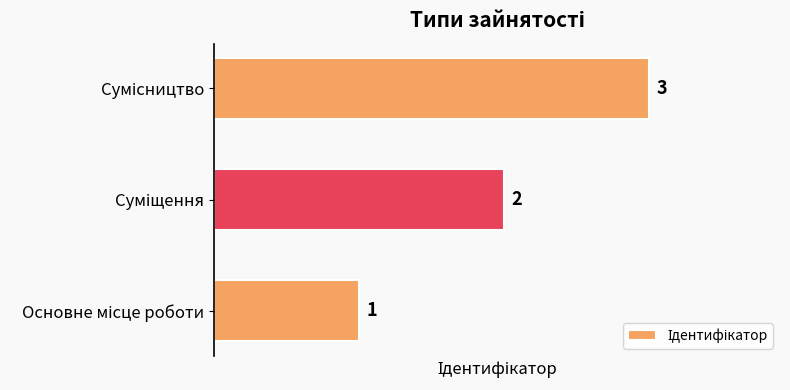

What is the sum of all values?

6